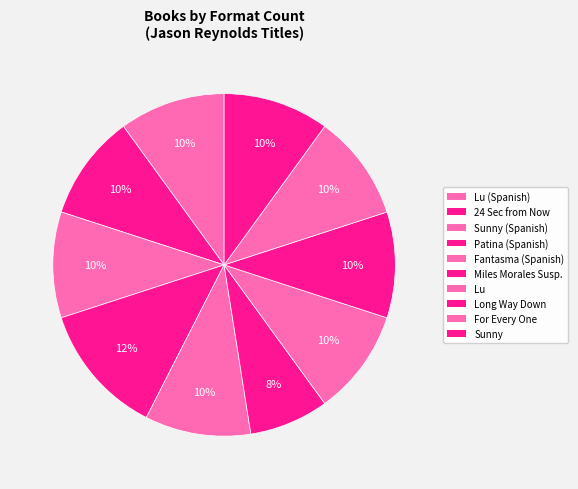

What portion of the pie excludes Lu?

90.0%